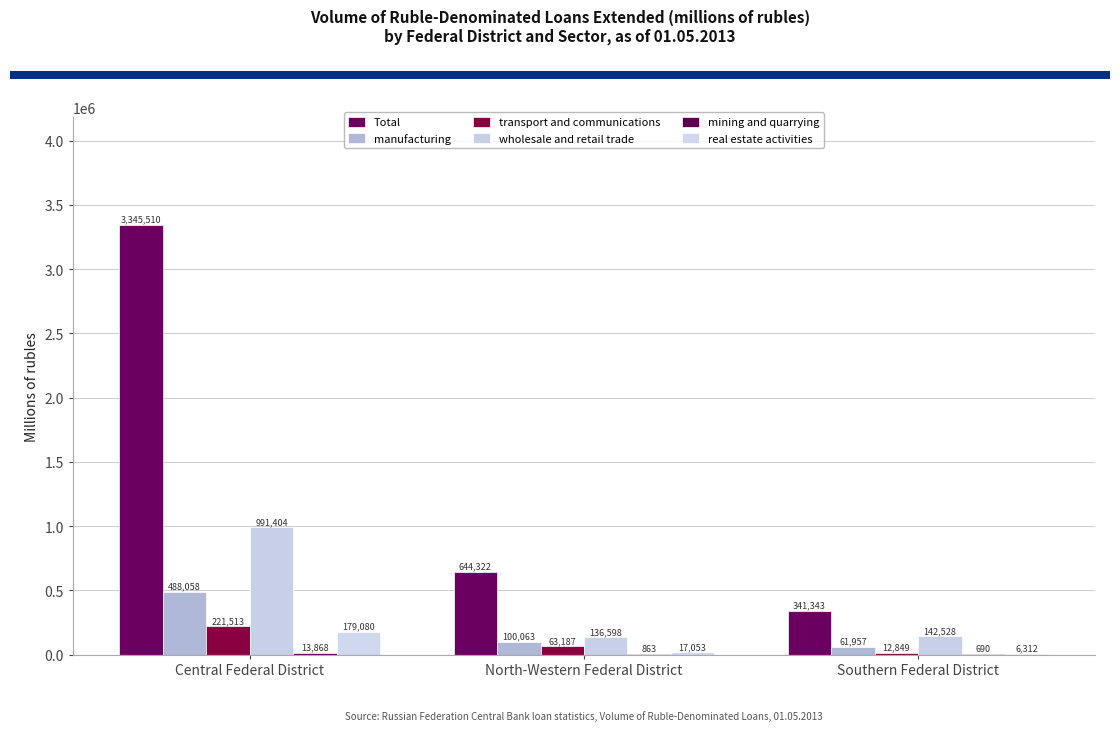

Does the chart contain stacked bars?

No